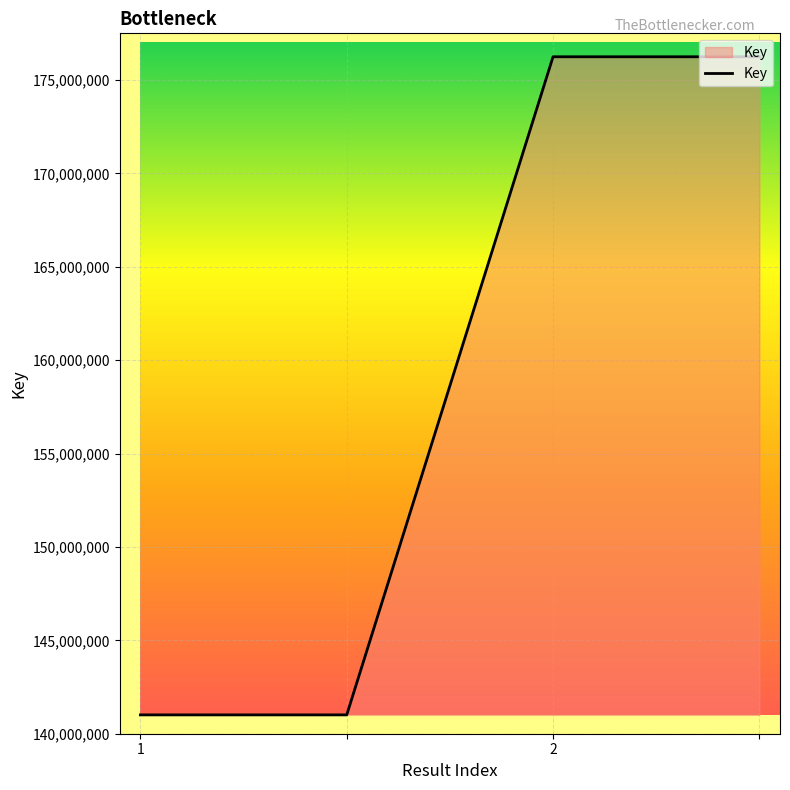

What is the smallest value displayed?

141008934